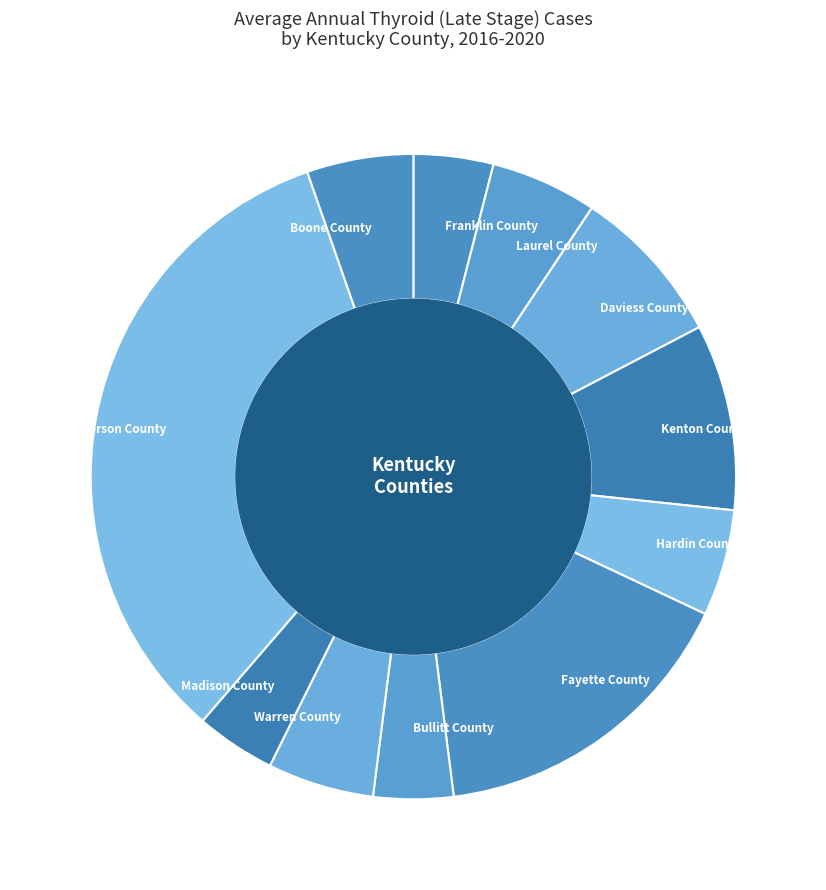

Does Boone County account for over 50% of the chart?

No